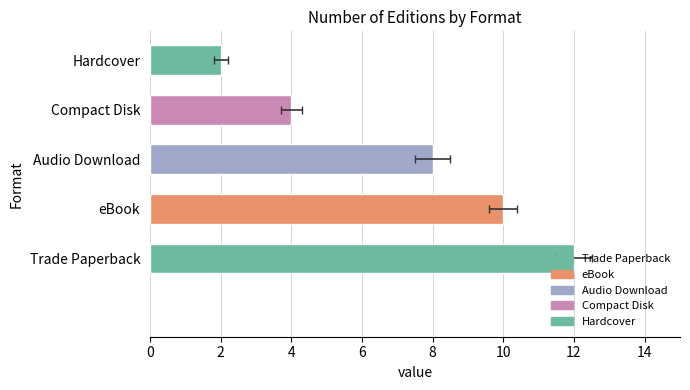

What is the average value of the Hardcover series?

2